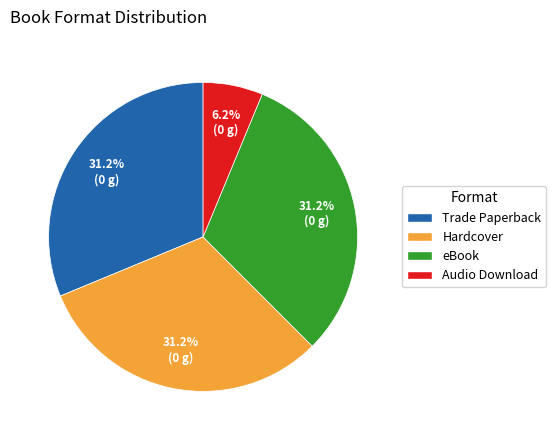

Count the number of slices in the pie.

4